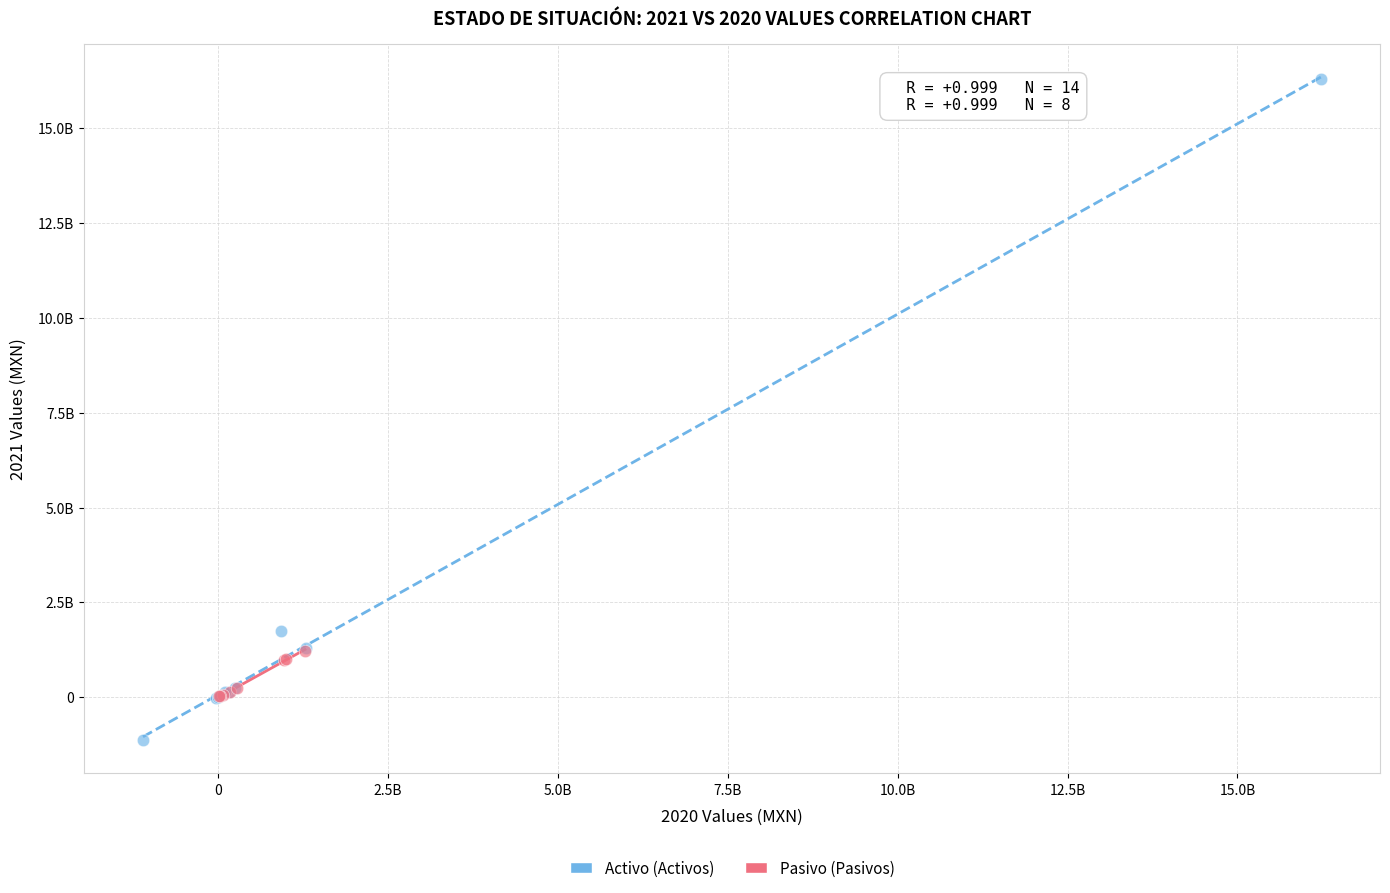

Which series has the widest spread of Y values?

Activo (Activos)